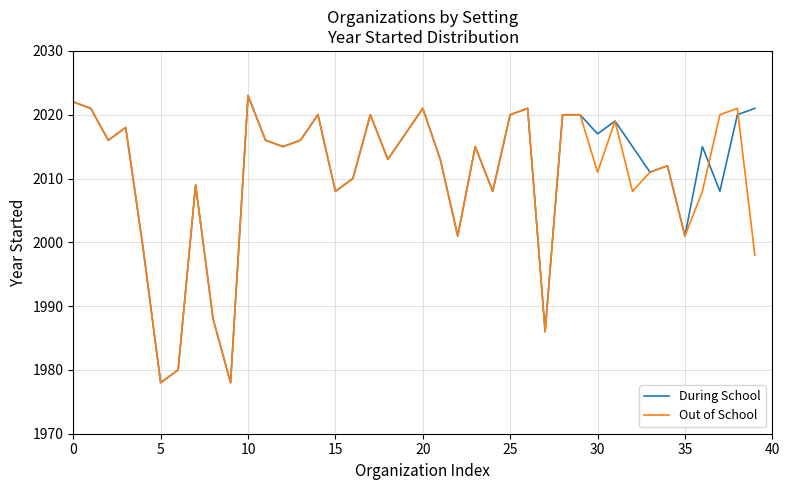

At how many categories does at least one series exceed 1984?

37